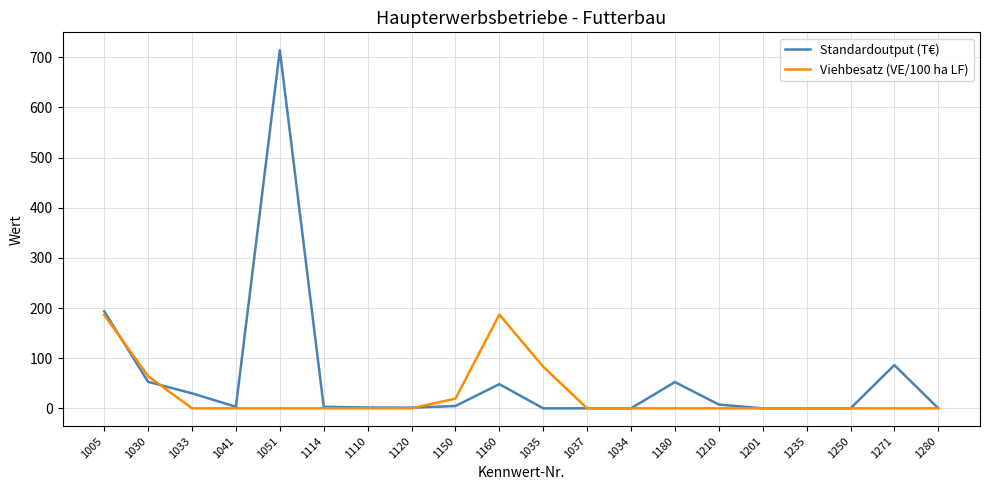

What position from the right is 1051?

16